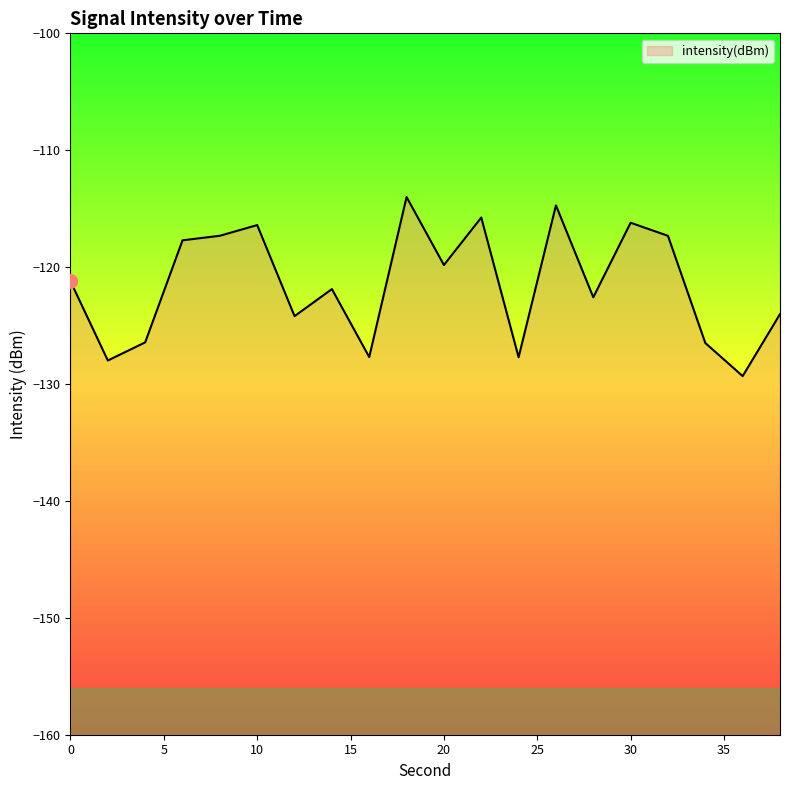

The chart shows a value of -52.2 at 28. True or false?

False